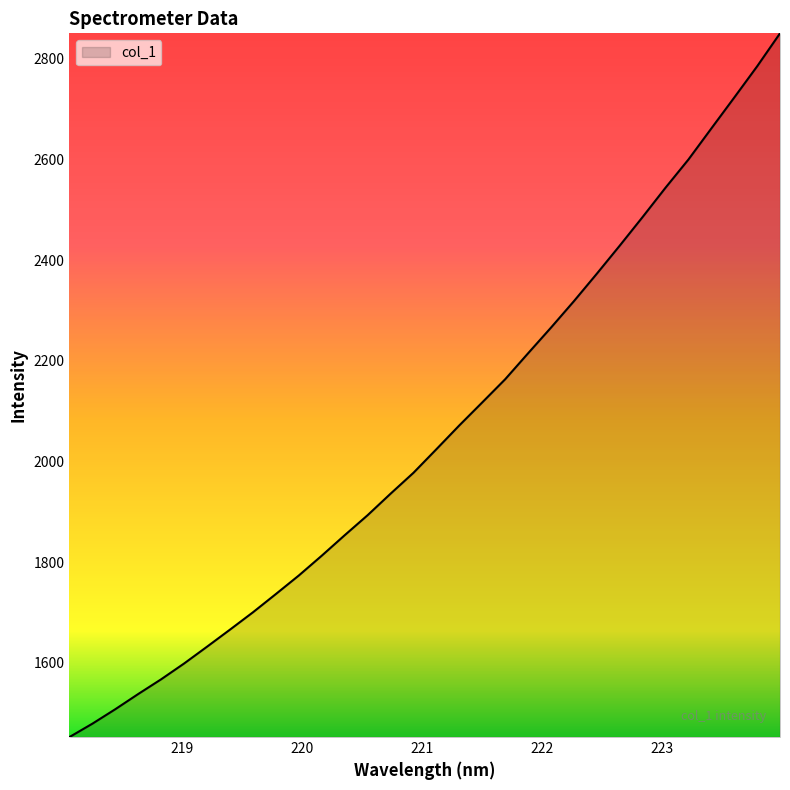

What is the difference between the maximum and minimum values?

1398.8